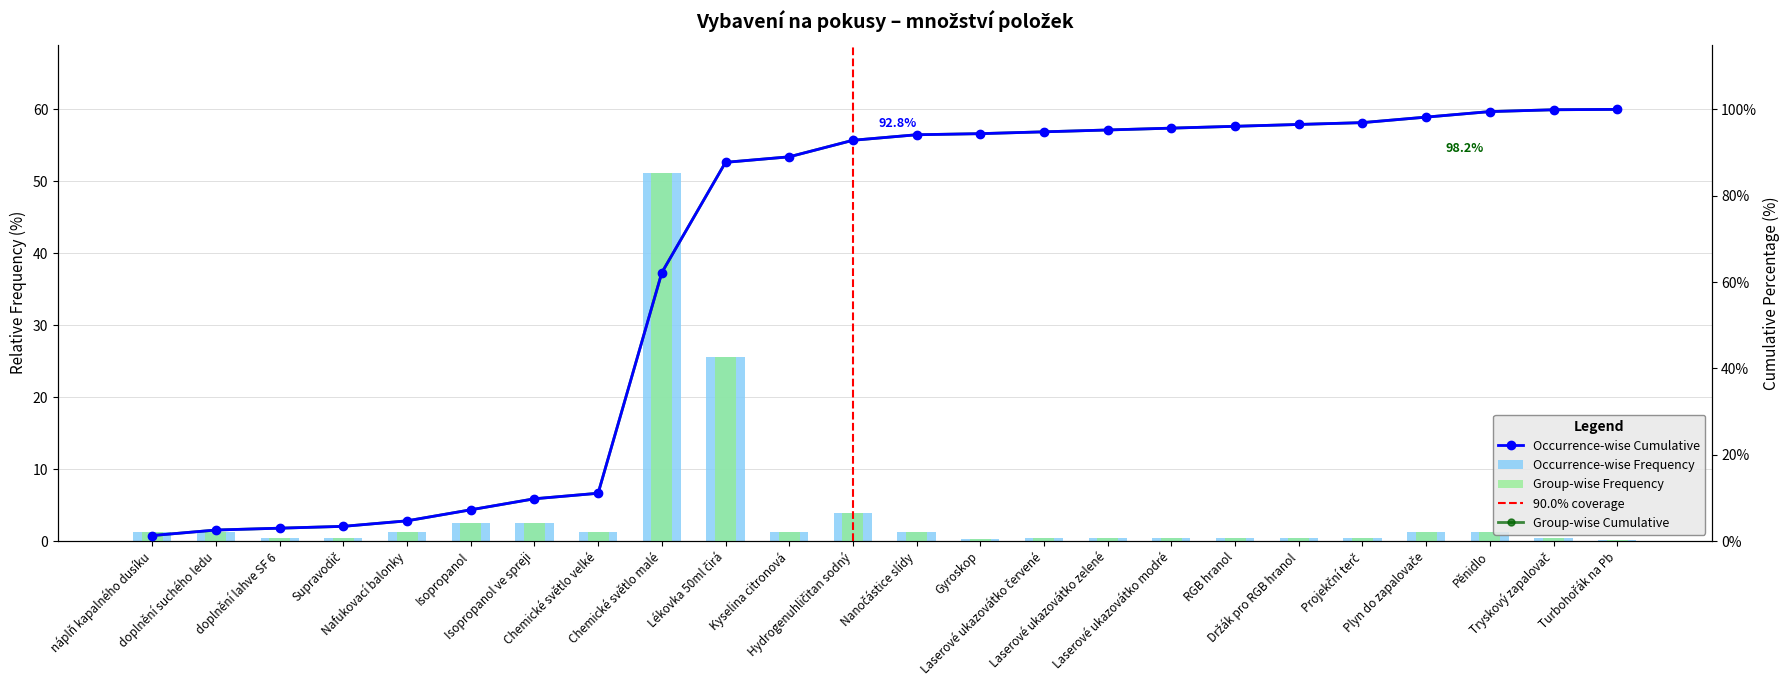

What position from the right is Projekční terč?

5